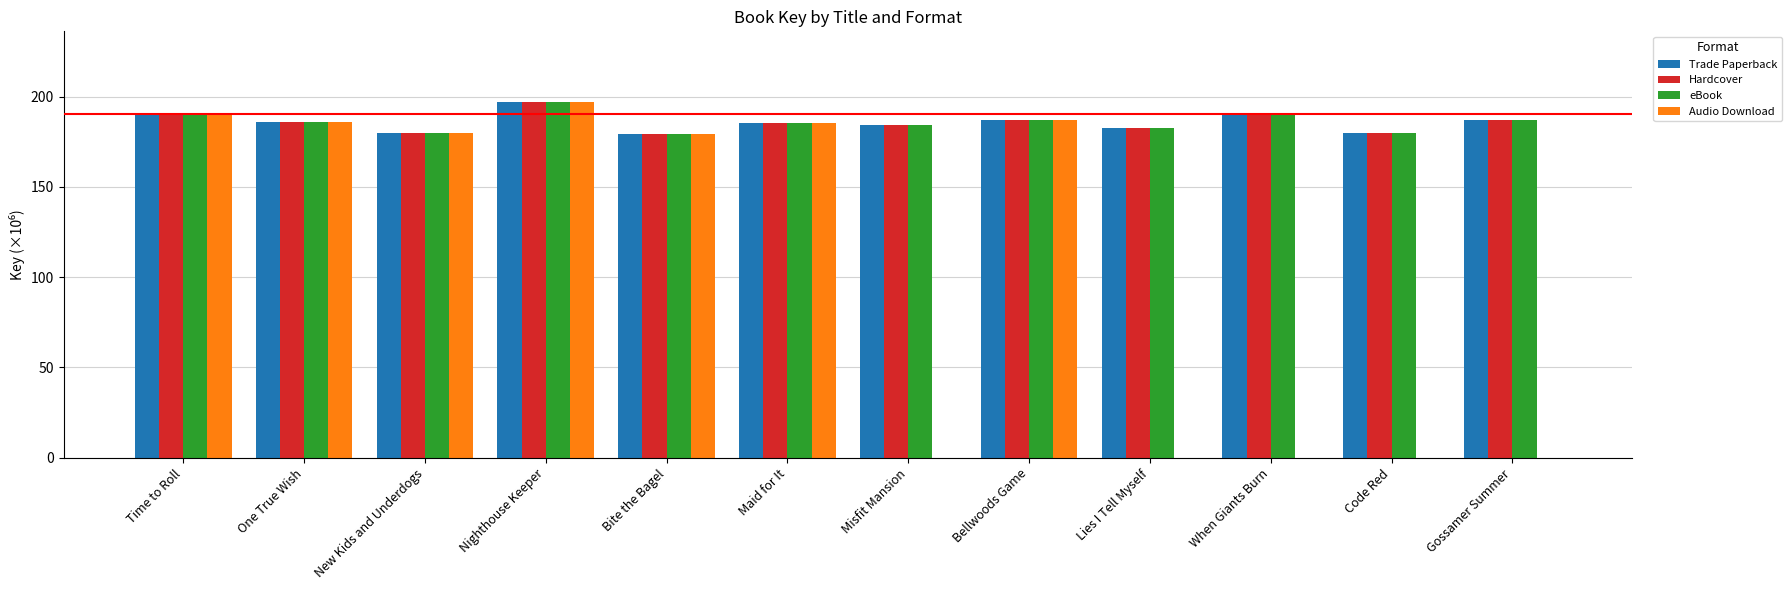

How many data points does each series have?

12